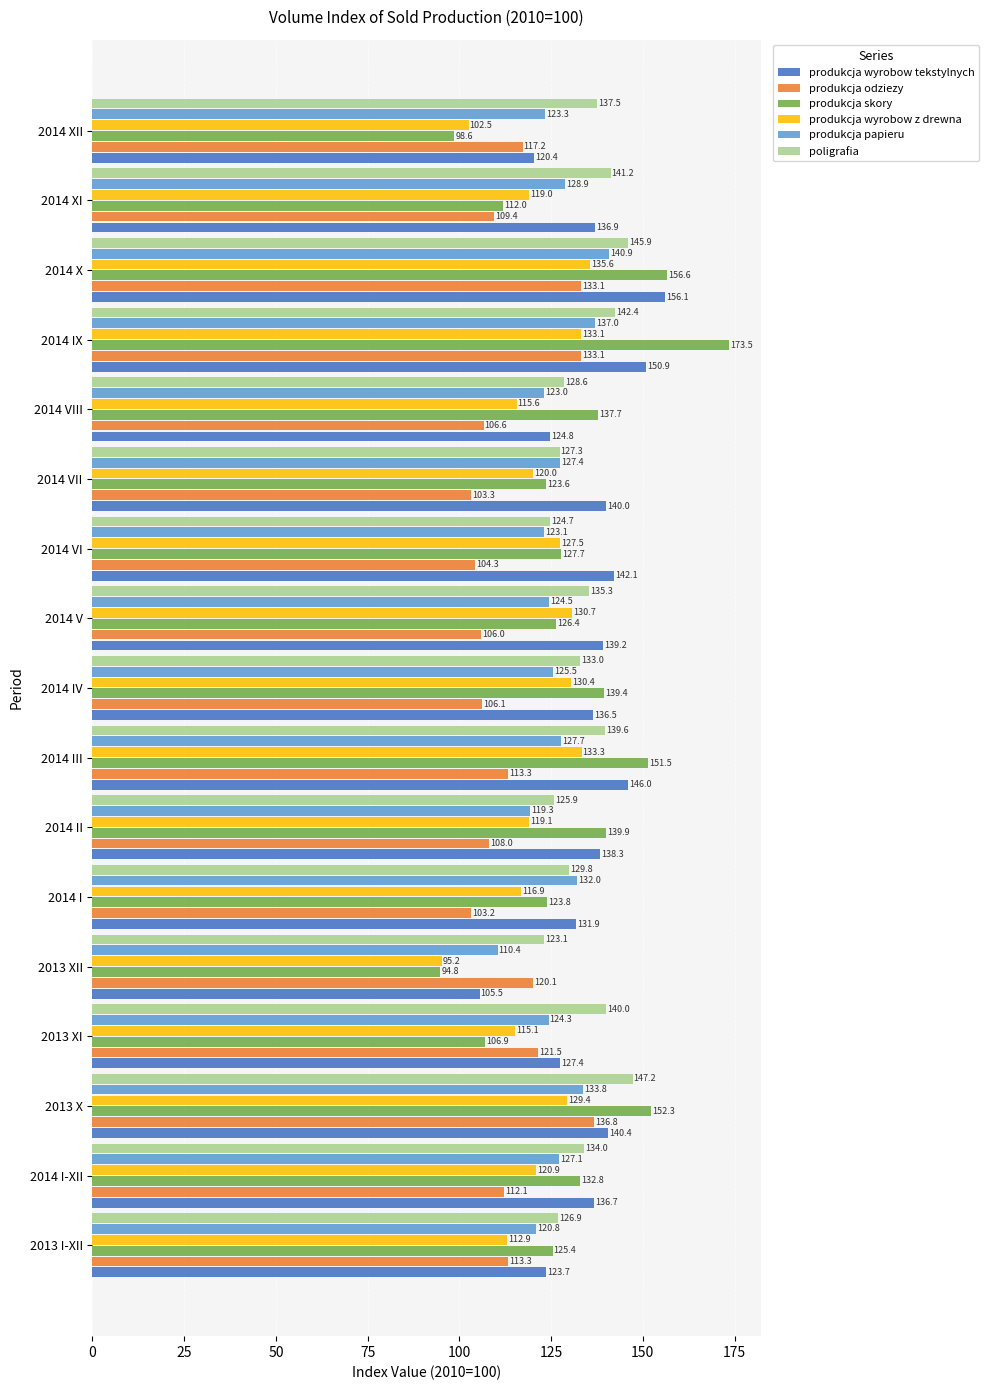

Is the value of produkcja wyrobow z drewna at 2014 XI greater than the value of produkcja papieru at 2014 V?

No